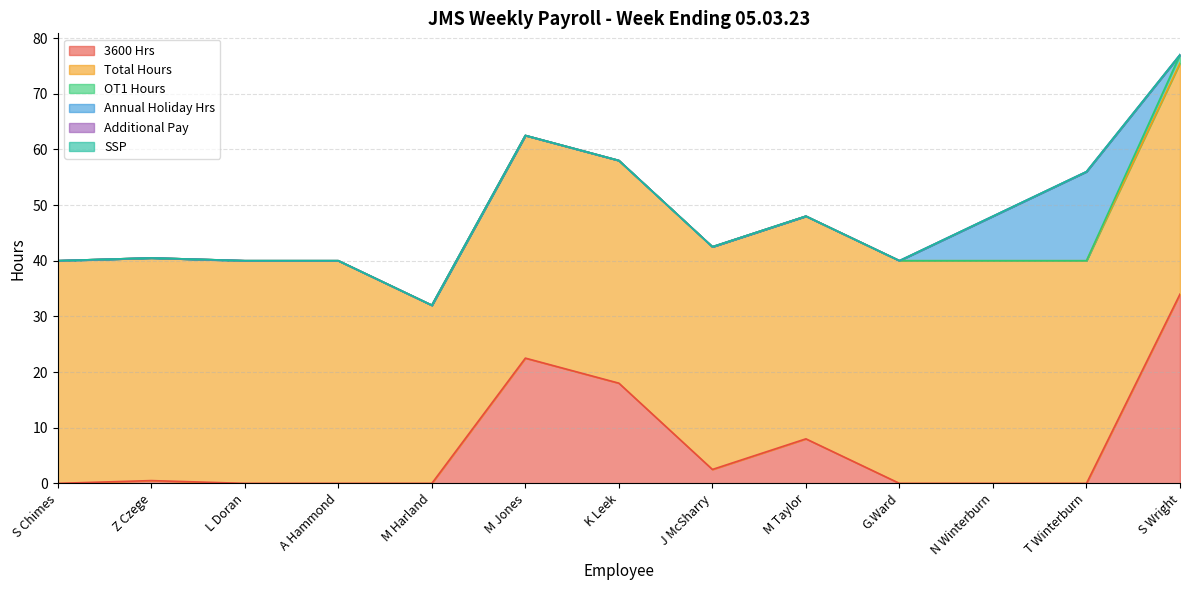

At how many categories does at least one series exceed 6?

13